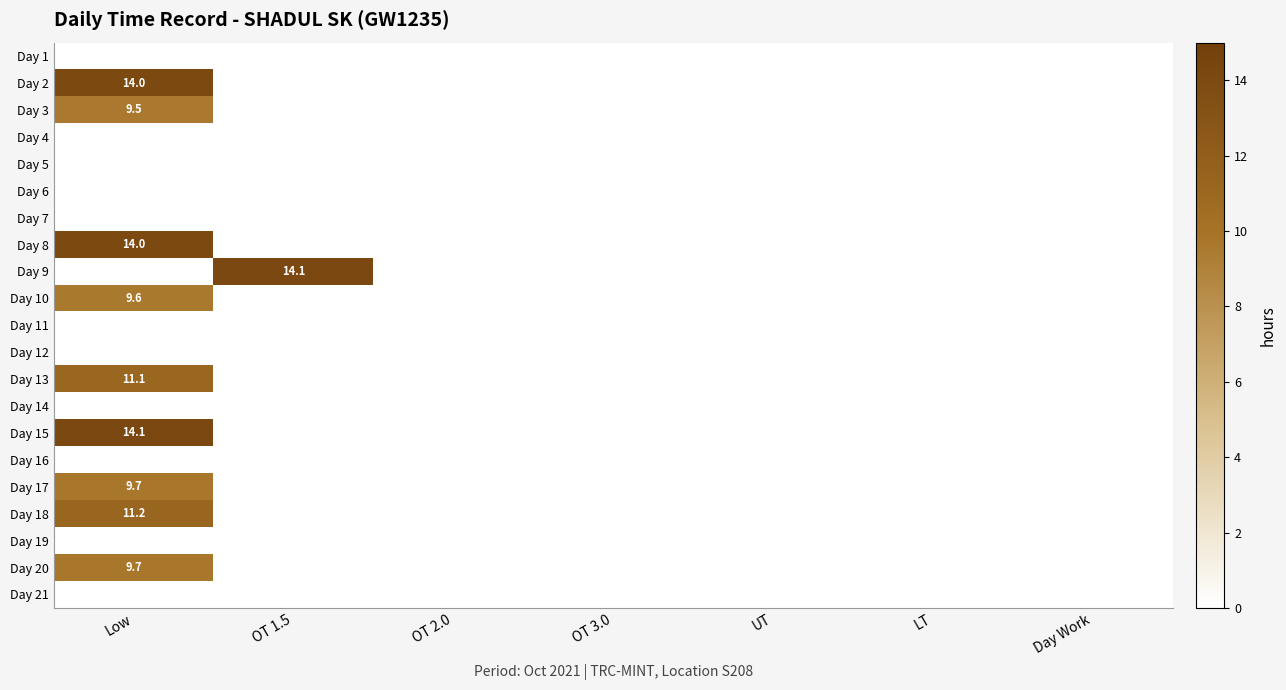

Is the value of Day 11 at OT 1.5 greater than the value of Day 5 at Day Work?

No